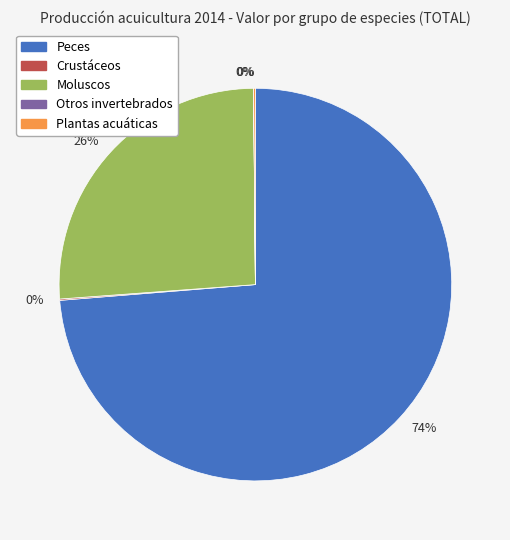

Is there any slice that represents more than half of the pie?

Yes